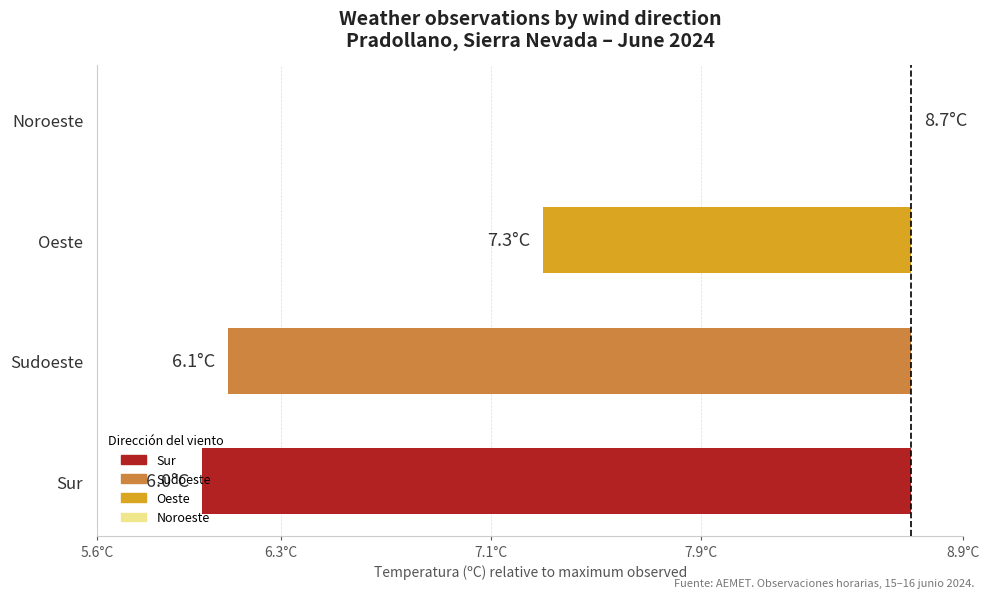

Are the bars horizontal?

Yes